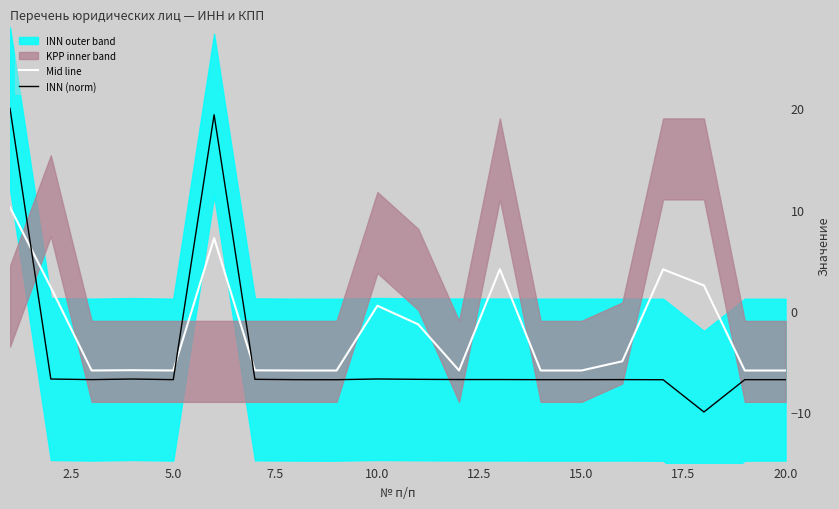

How many times do Mid line and INN (norm) cross each other?

3